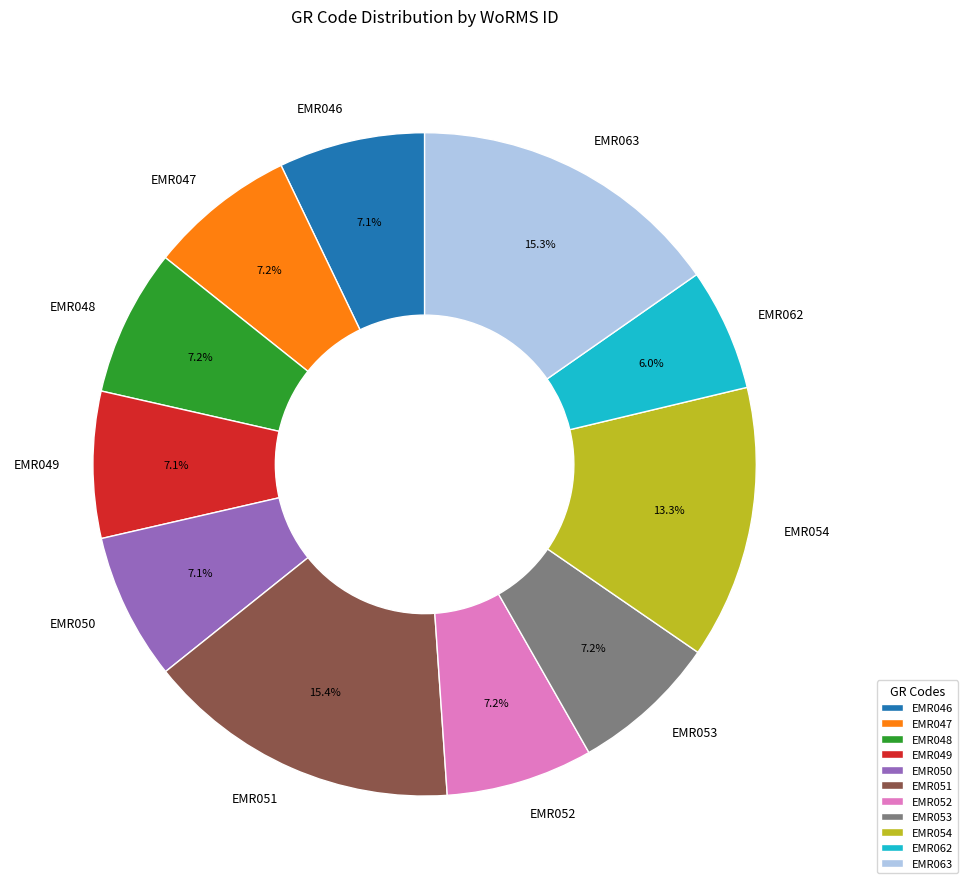

Does EMR063 represent more than half of the total?

No